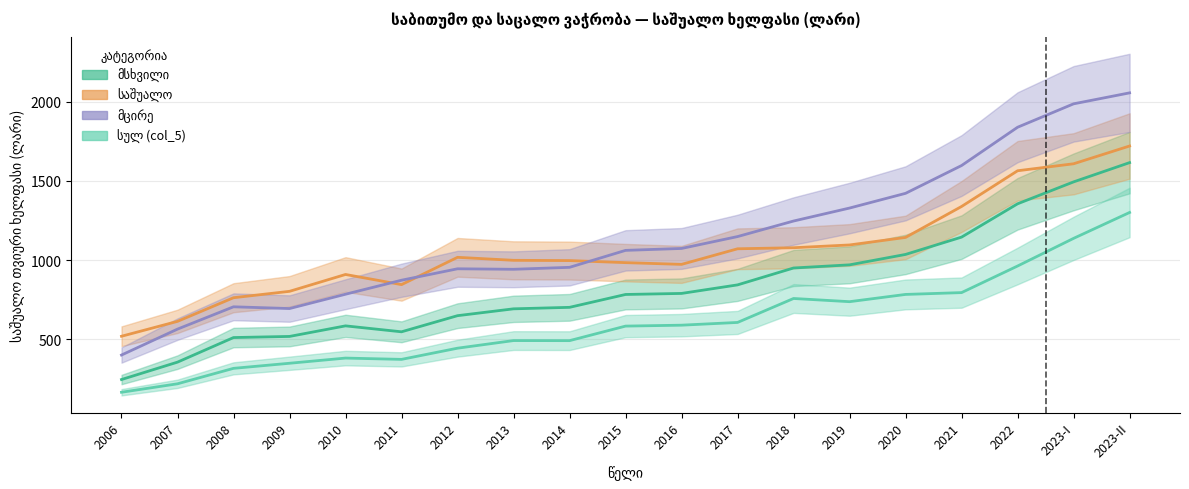

What is the difference between the სულ (col_5) values at 2008 and 2013?

175.3